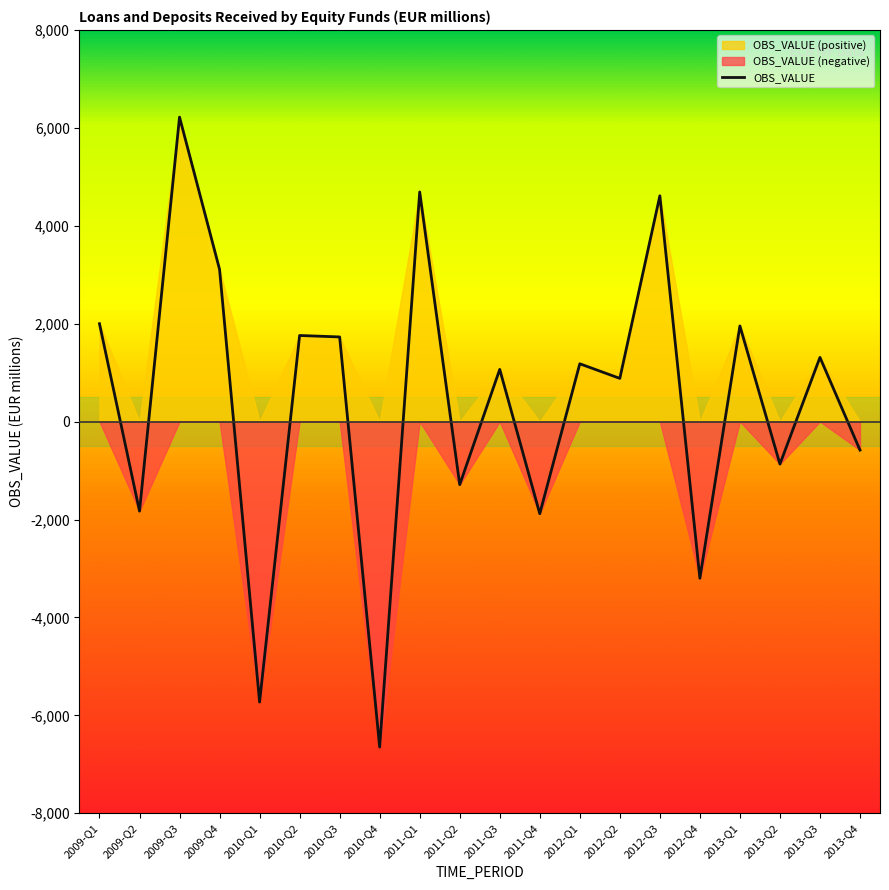

List the labels in order of value, smallest first.

2010-Q4, 2010-Q1, 2012-Q4, 2011-Q4, 2009-Q2, 2011-Q2, 2013-Q2, 2013-Q4, 2012-Q2, 2011-Q3, 2012-Q1, 2013-Q3, 2010-Q3, 2010-Q2, 2013-Q1, 2009-Q1, 2009-Q4, 2012-Q3, 2011-Q1, 2009-Q3